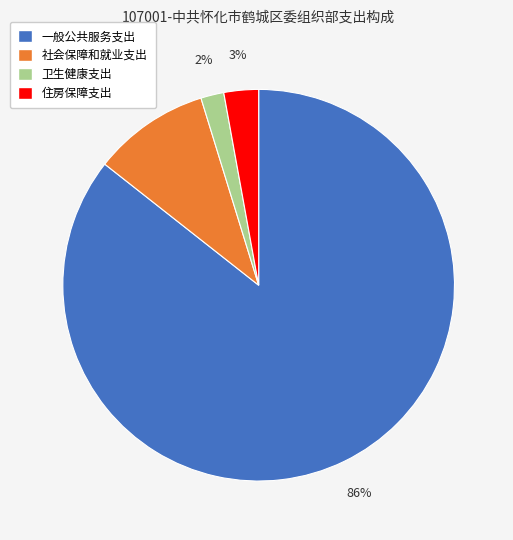

To the nearest percent, what is the difference between the 卫生健康支出 and 住房保障支出 slice percentages?

1%